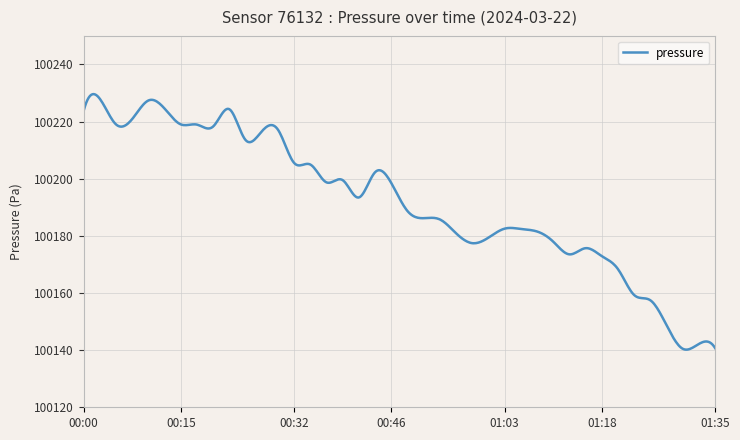

True or false: there are more than 2 points higher than both neighbors.

True